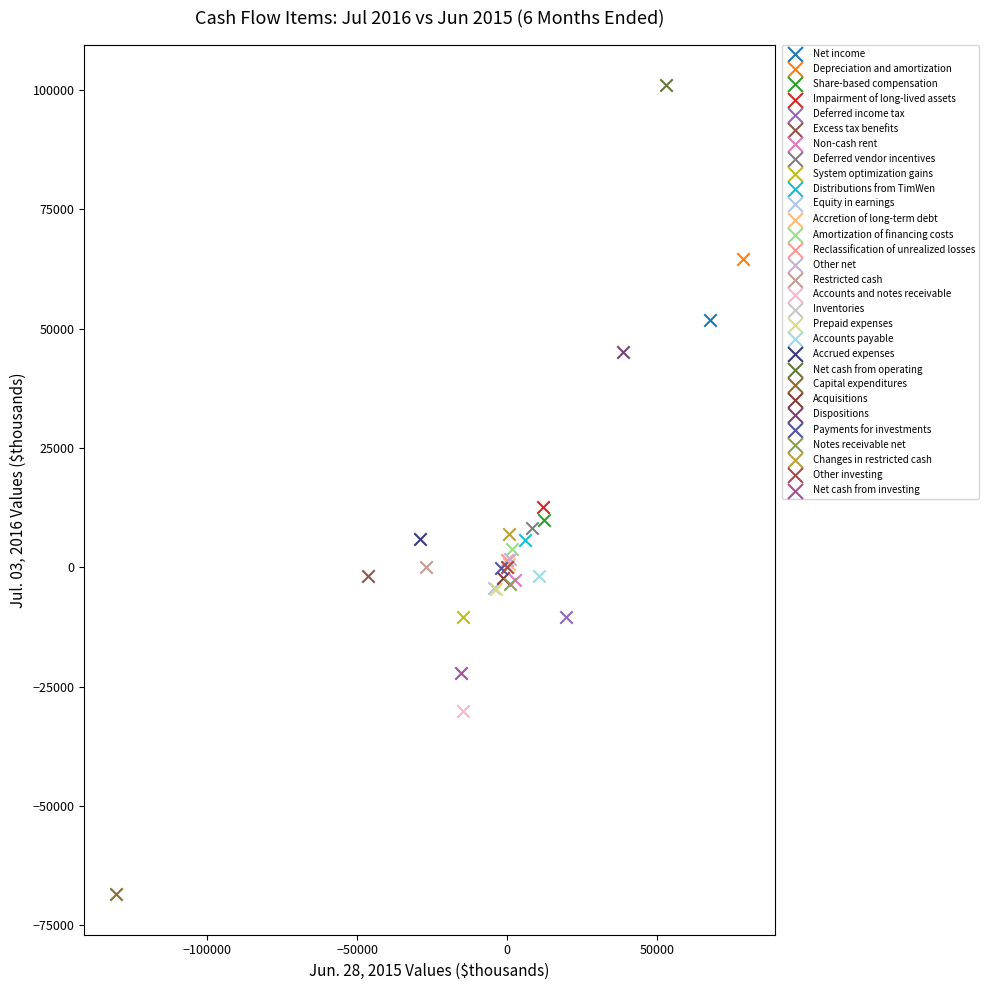

What are all the series names shown in the legend?

Net income, Depreciation and amortization, Share-based compensation, Impairment of long-lived assets, Deferred income tax, Excess tax benefits, Non-cash rent, Deferred vendor incentives, System optimization gains, Distributions from TimWen, Equity in earnings, Accretion of long-term debt, Amortization of financing costs, Reclassification of unrealized losses, Other net, Restricted cash, Accounts and notes receivable, Inventories, Prepaid expenses, Accounts payable, Accrued expenses, Net cash from operating, Capital expenditures, Acquisitions, Dispositions, Payments for investments, Notes receivable net, Changes in restricted cash, Other investing, Net cash from investing